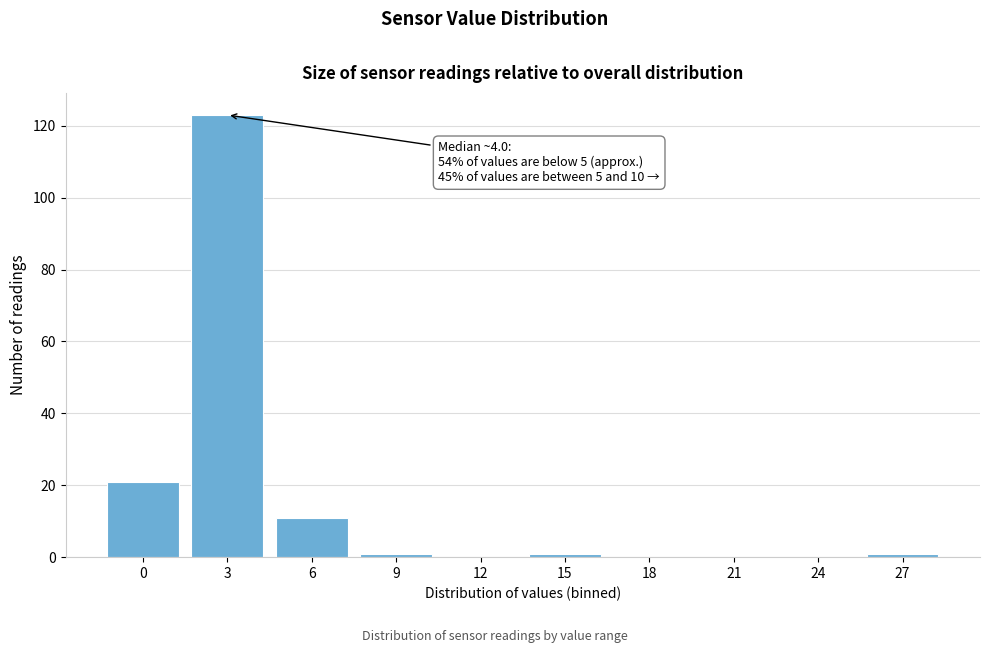

Reading left to right, list all the values displayed in this chart.

0=21	3=123	6=11	9=1	12=0	15=1	18=0	21=0	24=0	27=1